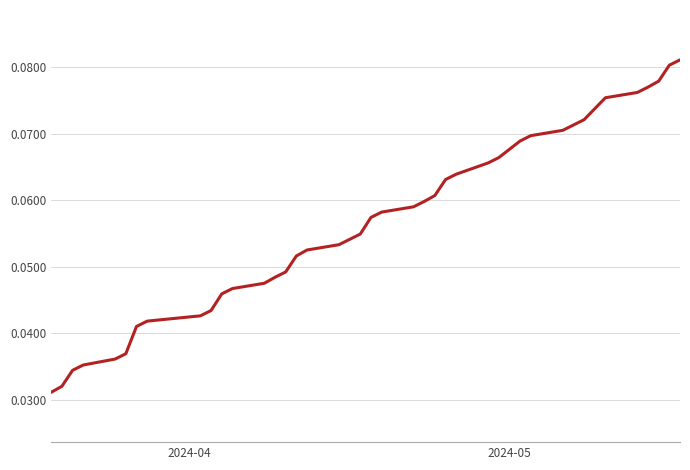

Reading left to right, what are all the values shown in this chart?

0.0	0.0	0.0	0.0	0.0	0.0	0.0	0.0	0.0	0.0	0.0	0.0	0.0	0.0	0.0	0.1	0.1	0.1	0.1	0.1	0.1	0.1	0.1	0.1	0.1	0.1	0.1	0.1	0.1	0.1	0.1	0.1	0.1	0.1	0.1	0.1	0.1	0.1	0.1	0.1